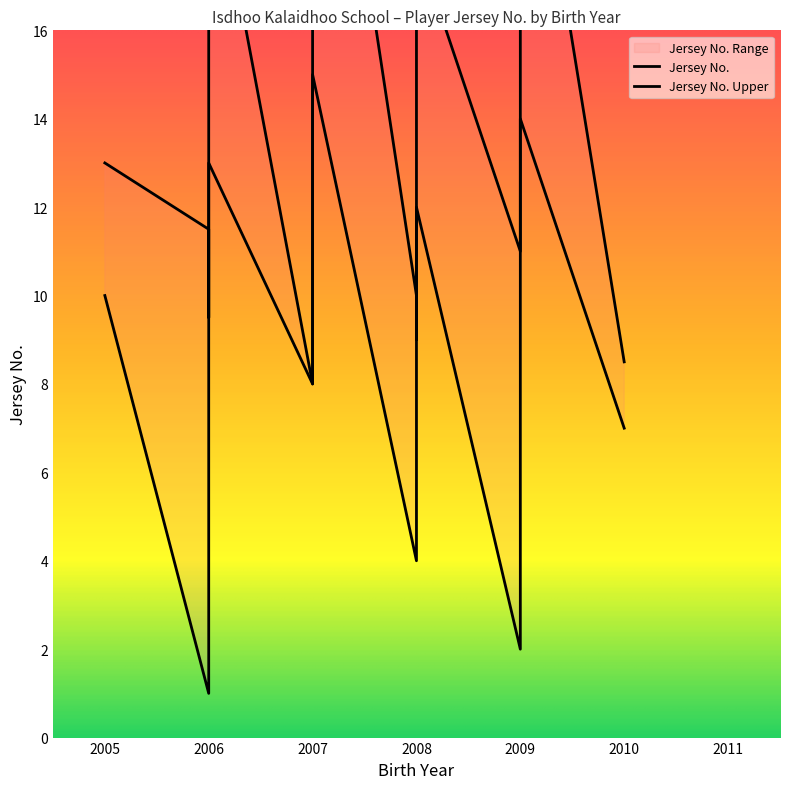

What is the change in value from 2009 to 2010?

+5